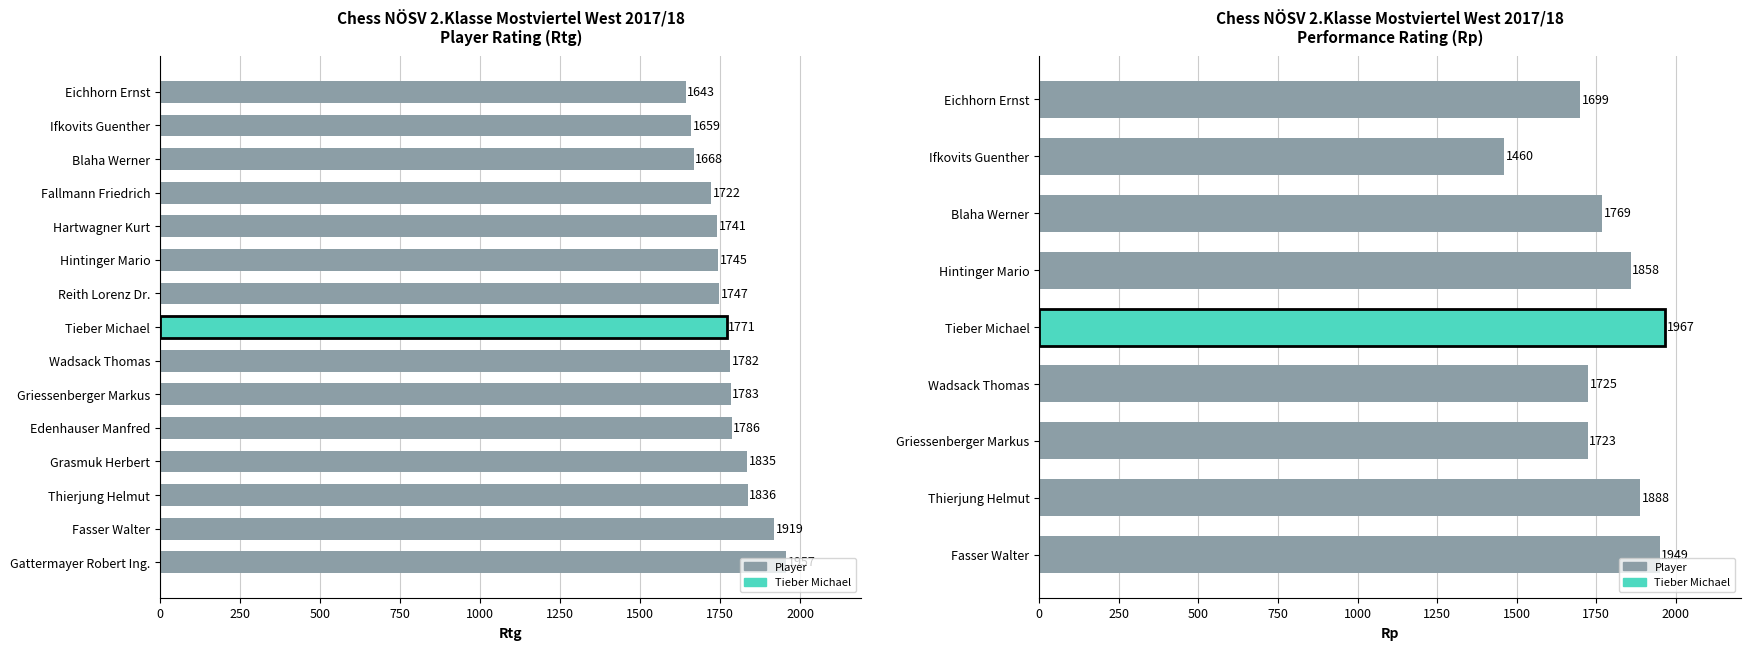

Count the number of values greater than 1771.

7